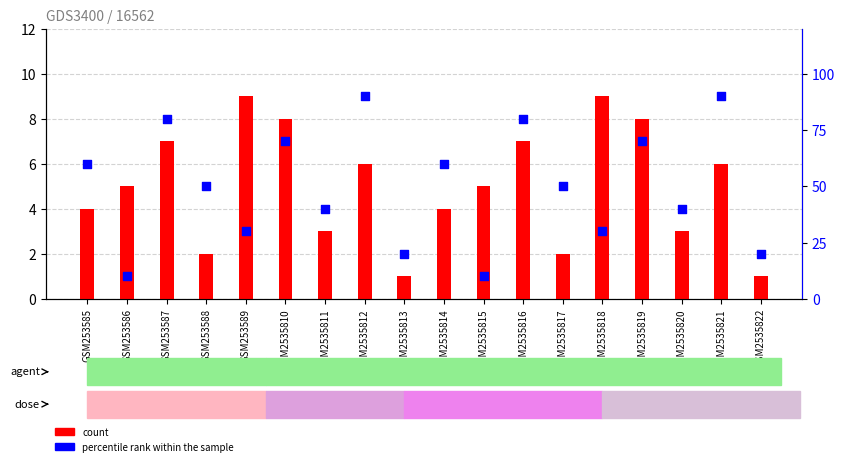

Which series contains the highest Y value?

percentile rank within the sample